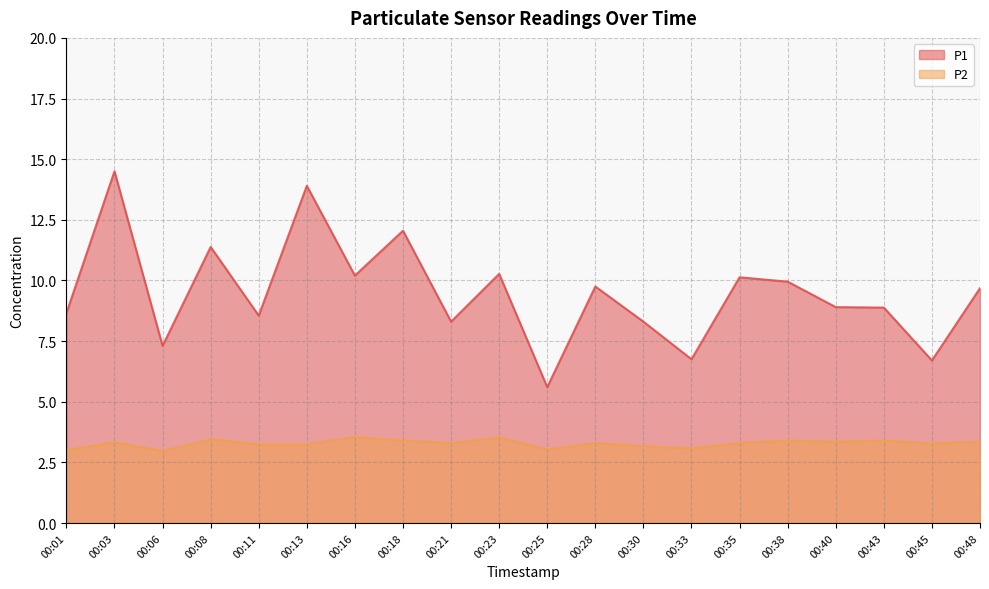

Reading left to right, extract all data points from this chart.

P1: 00:01=8.7	00:03=14.5	00:06=7.3	00:08=11.4	00:11=8.6	00:13=13.9	00:16=10.2	00:18=12.1	00:21=8.3	00:23=10.3	00:25=5.6	00:28=9.8	00:30=8.3	00:33=6.8	00:35=10.1	00:38=9.9	00:40=8.9	00:43=8.9	00:45=6.7	00:48=9.7
P2: 00:01=3.0	00:03=3.3	00:06=3.0	00:08=3.5	00:11=3.2	00:13=3.2	00:16=3.5	00:18=3.4	00:21=3.3	00:23=3.5	00:25=3.0	00:28=3.3	00:30=3.2	00:33=3.1	00:35=3.3	00:38=3.4	00:40=3.4	00:43=3.4	00:45=3.3	00:48=3.4